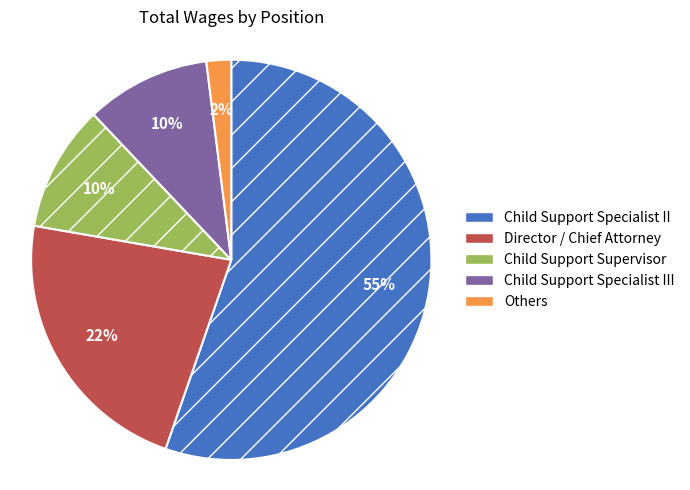

Between Child Support Supervisor and Director / Chief Attorney, which is larger?

Director / Chief Attorney